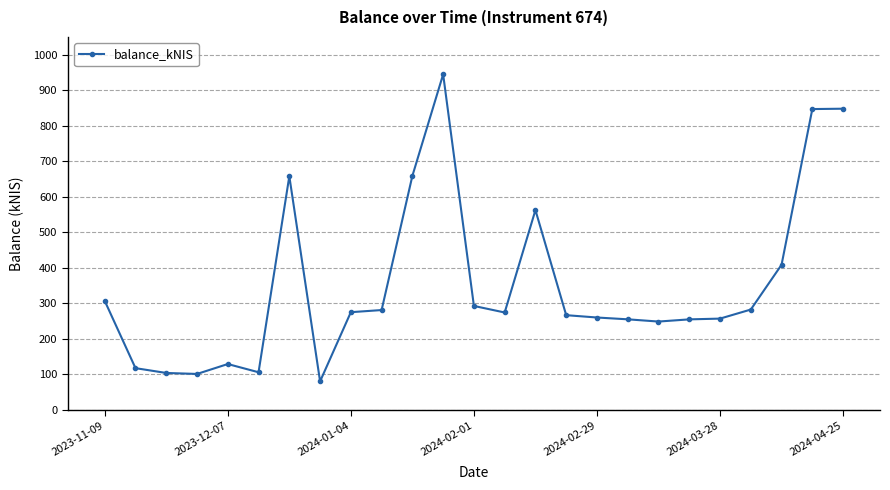

What is the value of the 7th point from the left?

657.9